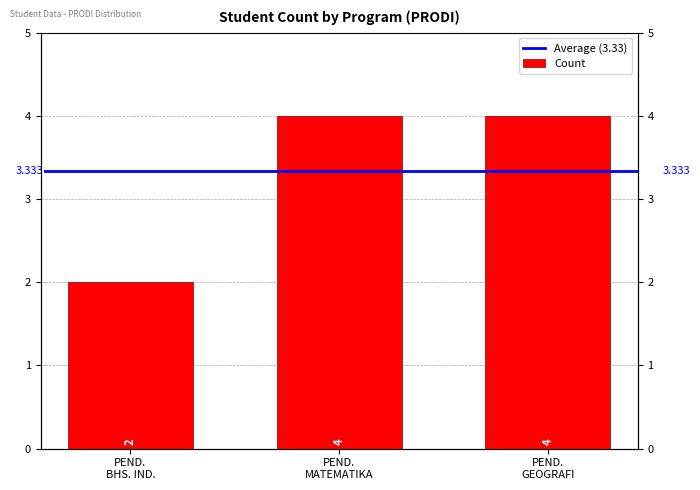

What is the ratio of the value at PEND. MATEMATIKA to the value at PEND. GEOGRAFI?

1.0